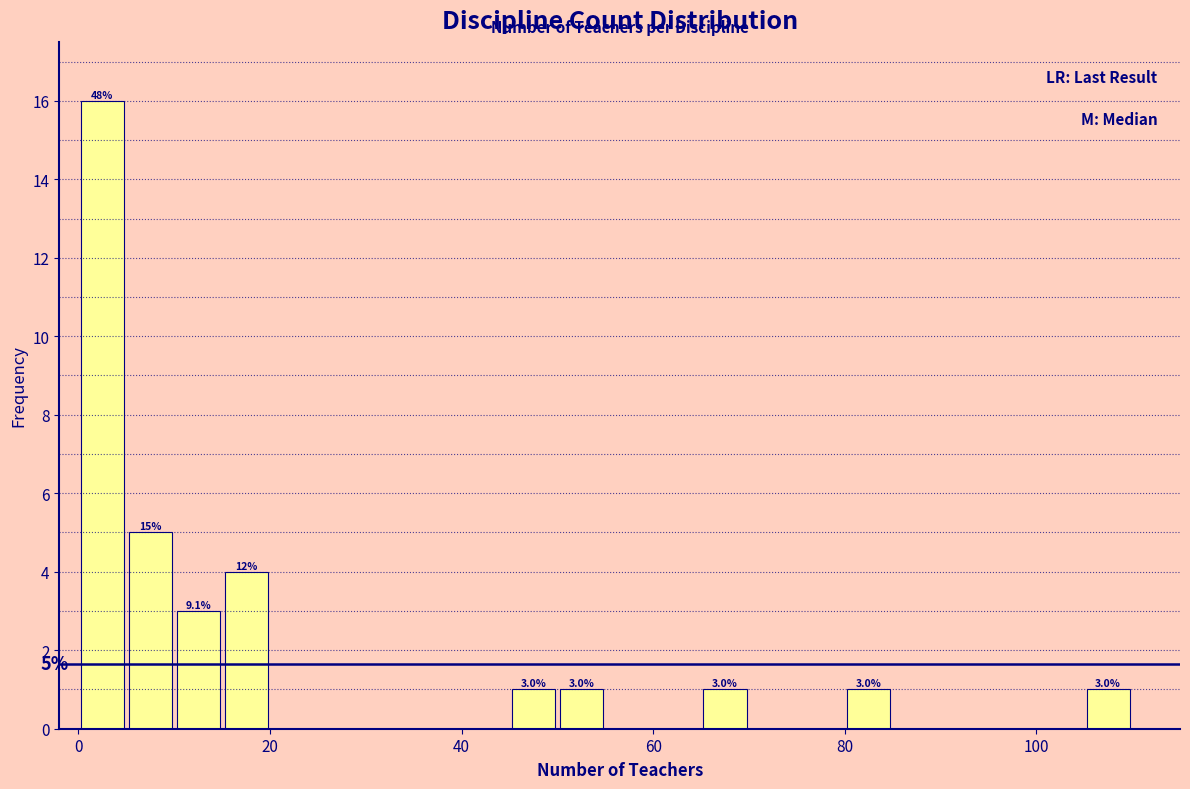

Around what value on the x-axis is the tallest bar? Give the approximate position of its centre, as read against the axis.

2